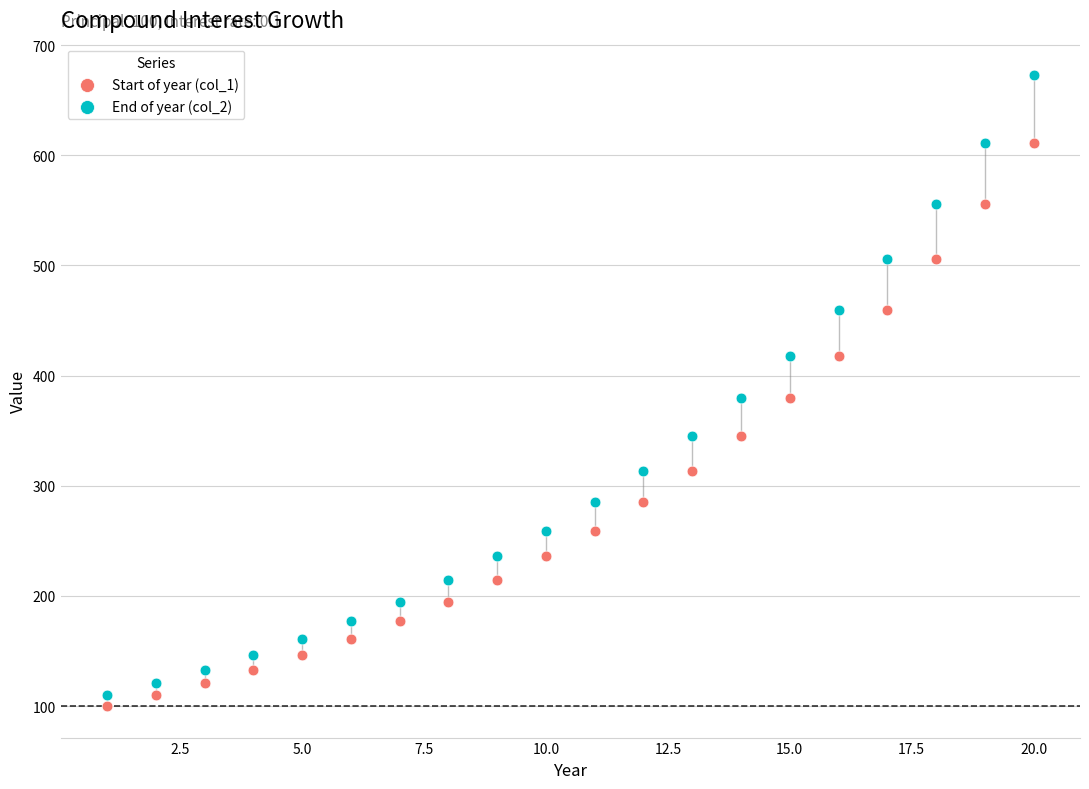

Which series reaches the maximum Y coordinate?

End of year (col_2)